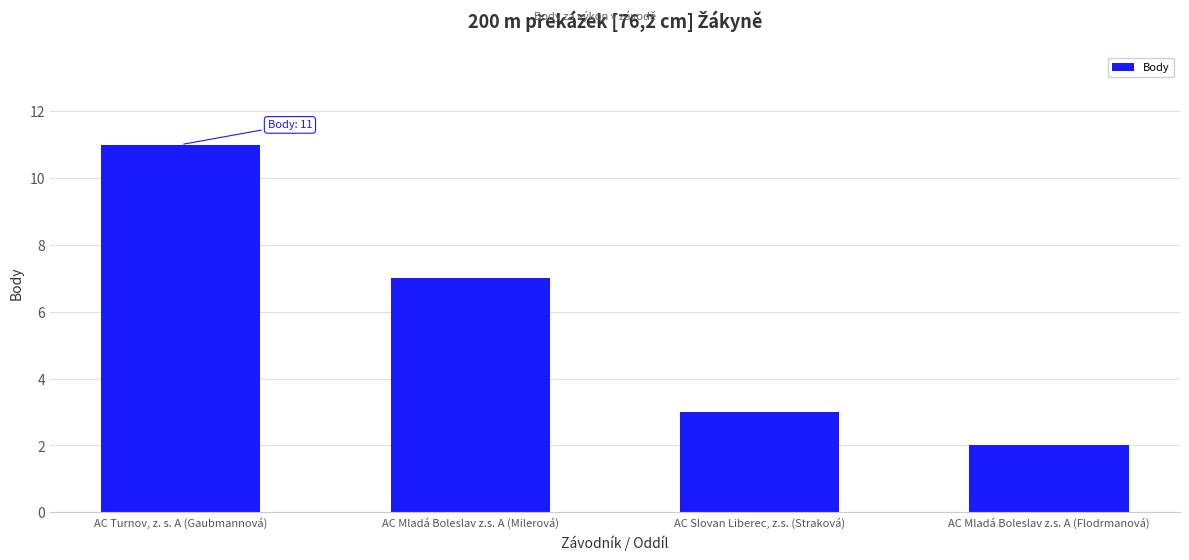

Between AC Mladá Boleslav z.s. A (Milerová) and AC Slovan Liberec, z.s. (Straková), which is larger?

AC Mladá Boleslav z.s. A (Milerová)